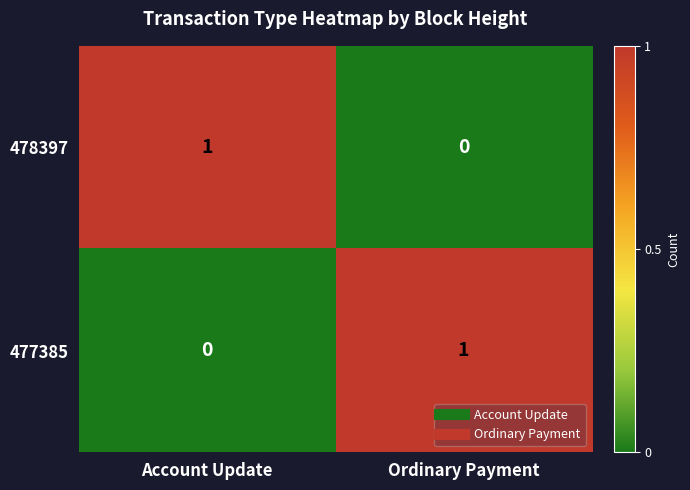

Which category has the highest value in the 477385 series?

Ordinary Payment